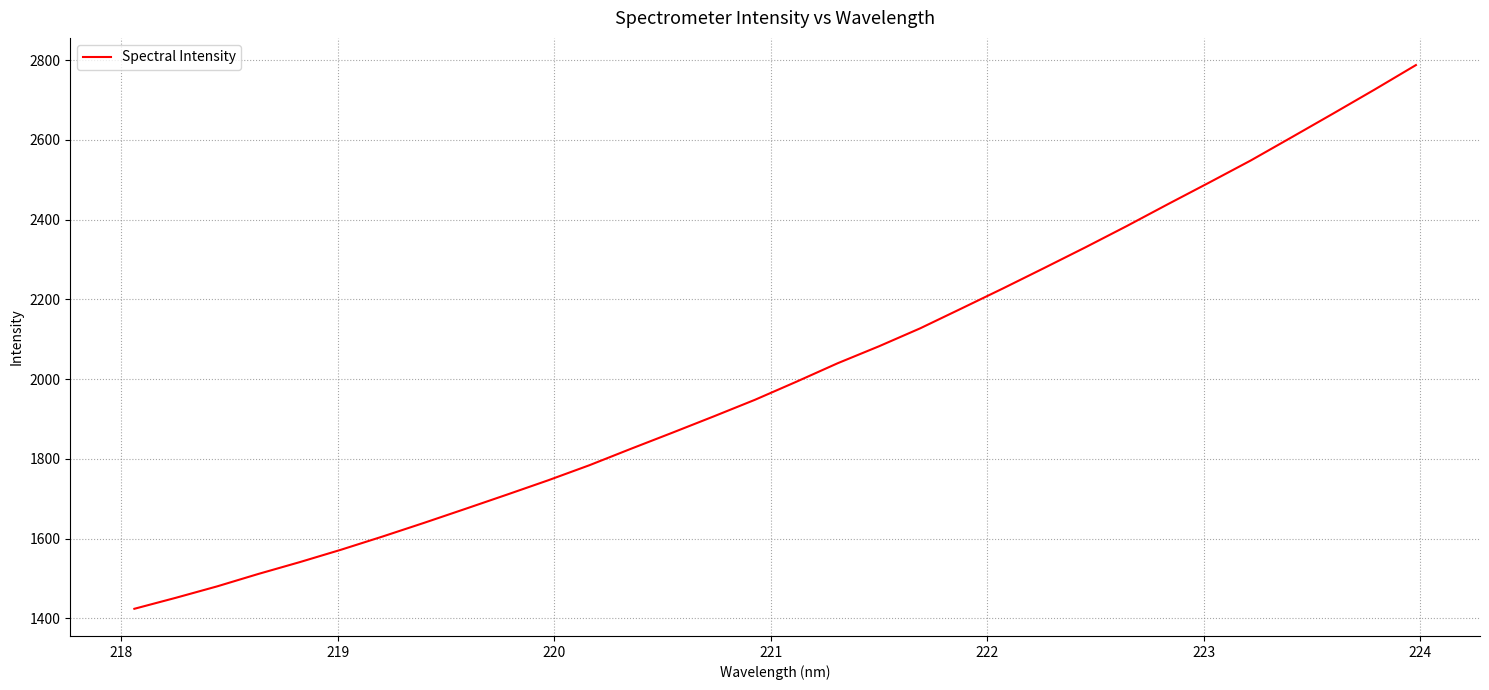

What is the greatest value displayed?

2787.6